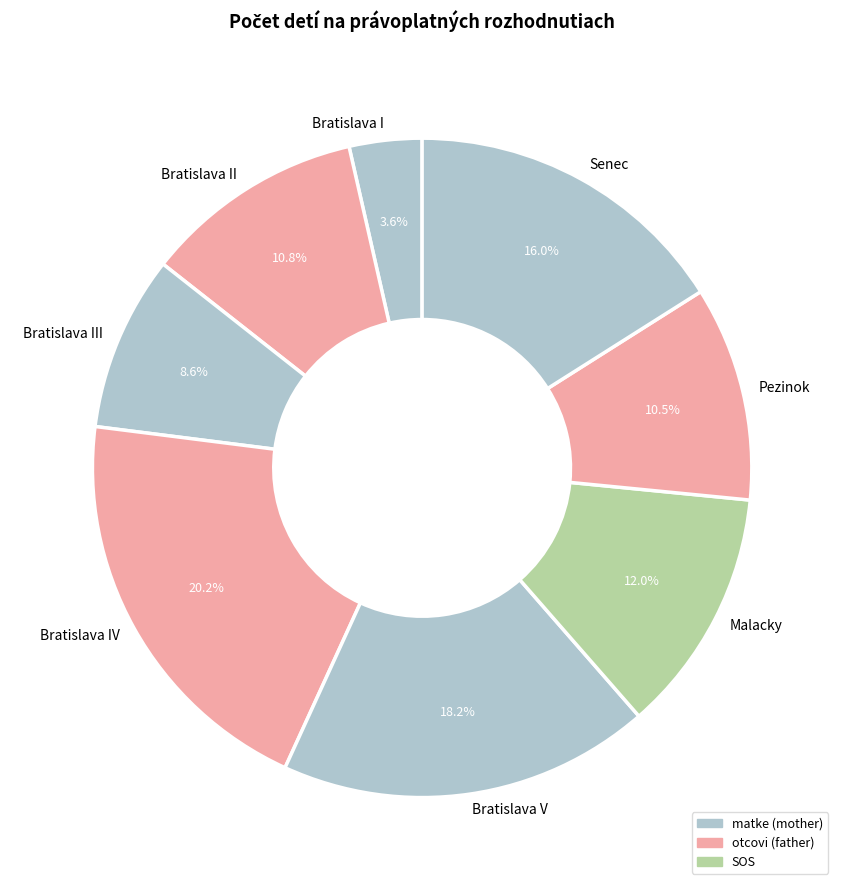

Combined, do Bratislava IV and Bratislava III account for over 50%?

No